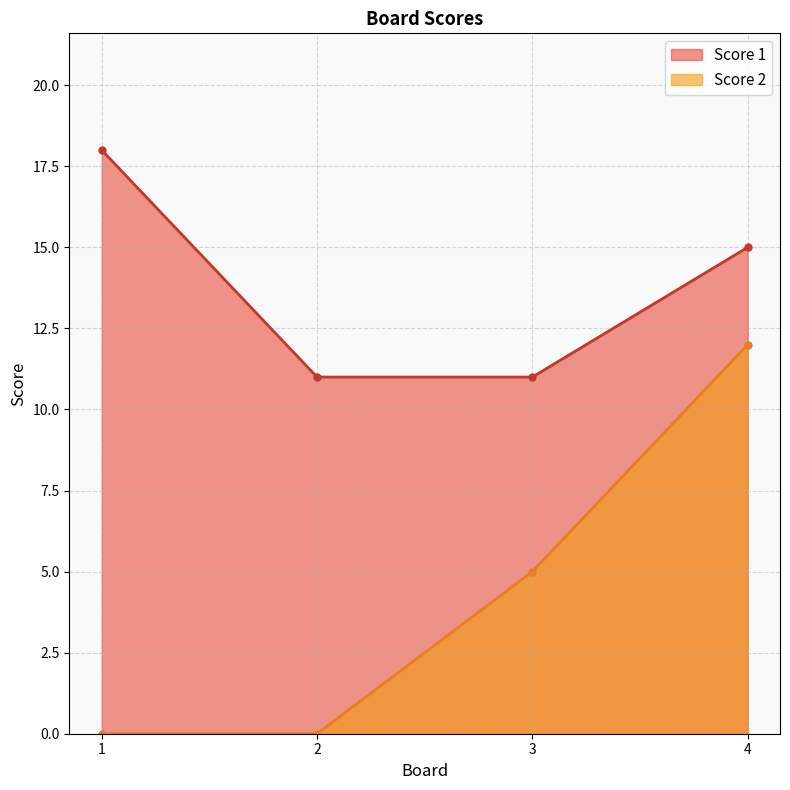

The value of Score 2 at 1 is 0. True or false?

True